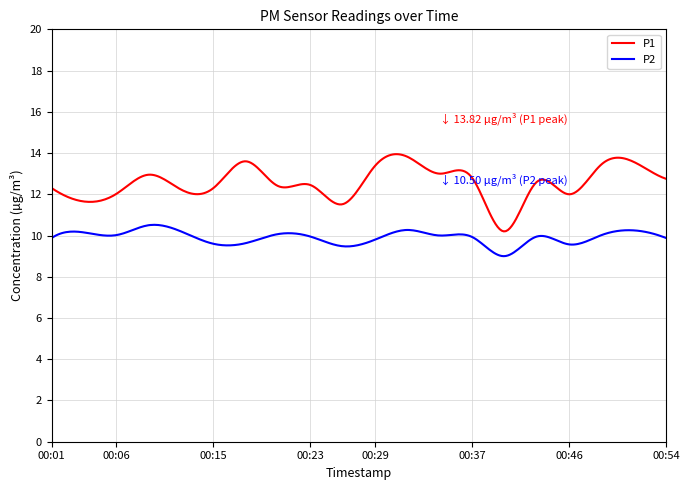

Which series has the largest range (max minus min)?

P1